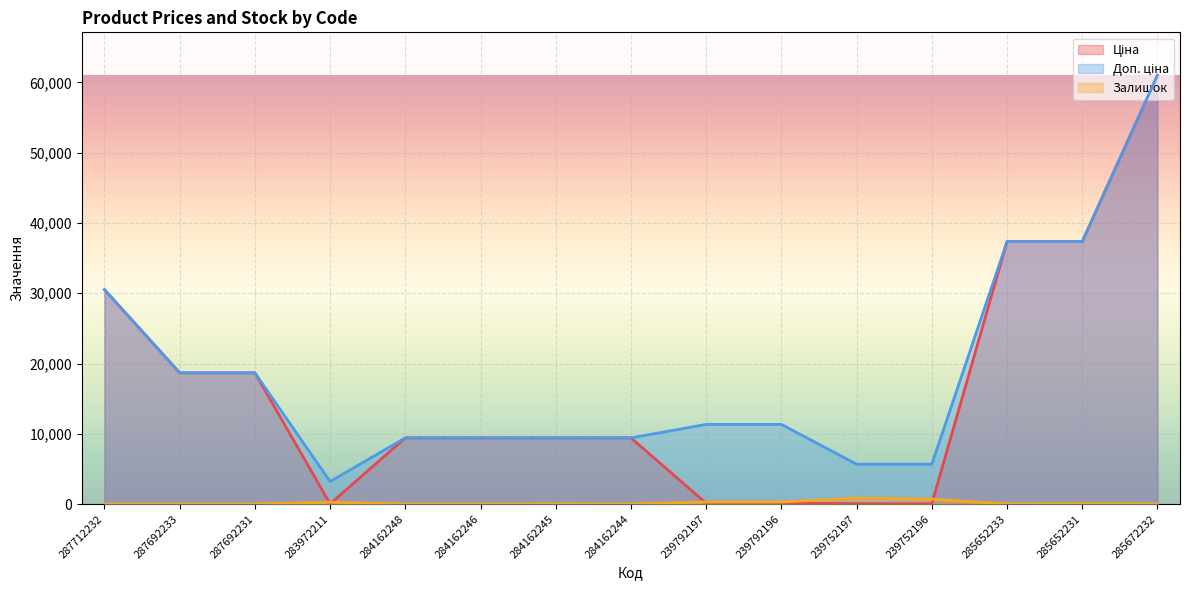

Reading left to right, transcribe all the data shown in this chart.

Ціна: 30512.3	18671.5	18671.5	32.0	9416.9	9416.9	9416.9	9416.9	113.3	113.3	56.7	56.7	37343.0	37343.0	61024.7
Доп. ціна: 30512.3	18671.5	18671.5	3205.0	9416.9	9416.9	9416.9	9416.9	11334.0	11334.0	5667.0	5667.0	37343.0	37343.0	61024.7
Залишок: 0.0	0.0	0.0	264.0	0.0	0.0	7.0	1.0	289.0	290.0	845.0	698.0	13.0	23.0	16.0